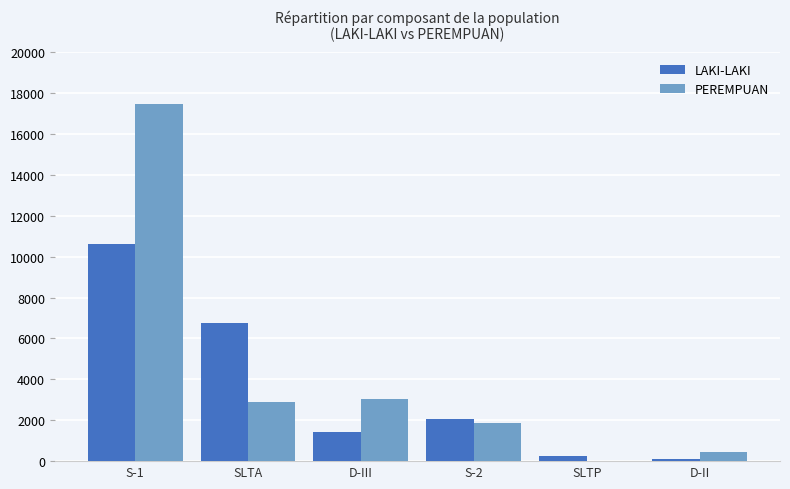

Between SLTA and SLTP, which series saw the biggest shift?

LAKI-LAKI